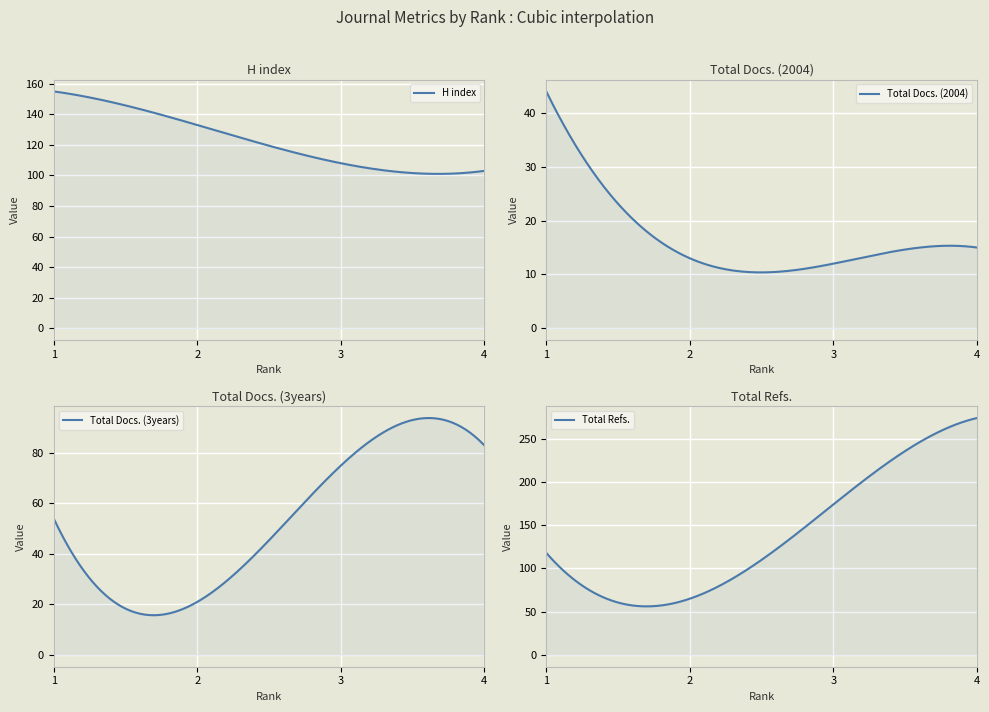

True or false: Total Refs. has more than 1 interior local peaks.

False